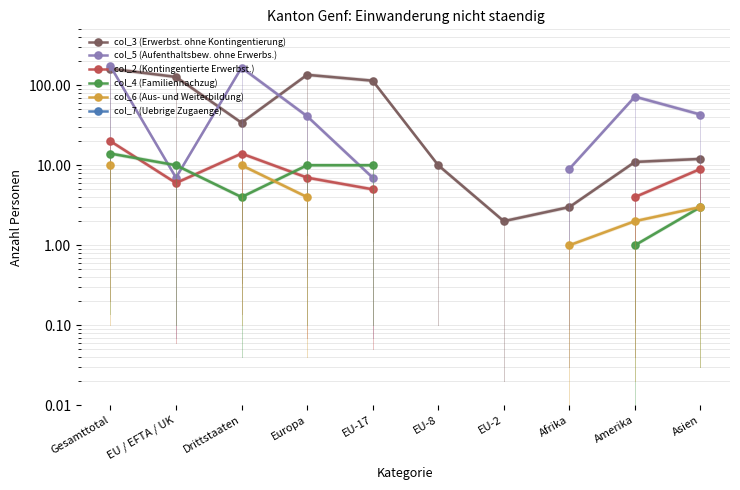

Is it true that col_5 (Aufenthaltsbew. ohne Erwerbs.) equals 268.0 at Drittstaaten?

False